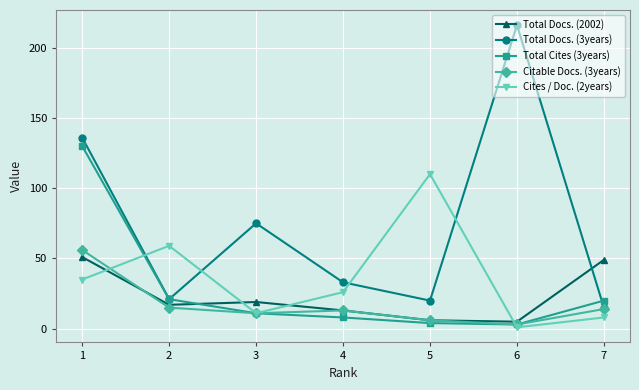

What is the greatest value displayed?

216